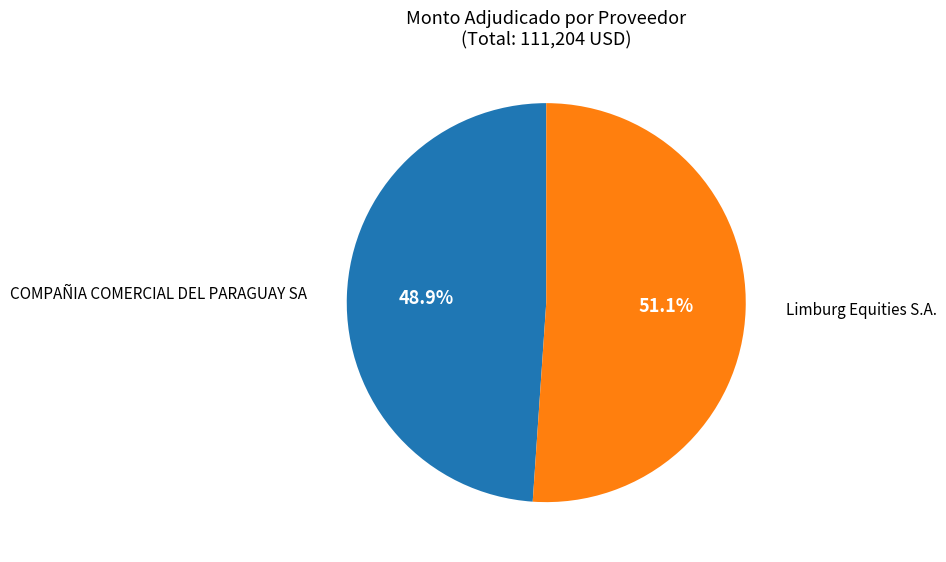

To the nearest percent, what is the difference between the Limburg Equities S.A. and COMPAÑIA COMERCIAL DEL PARAGUAY SA slice percentages?

2%